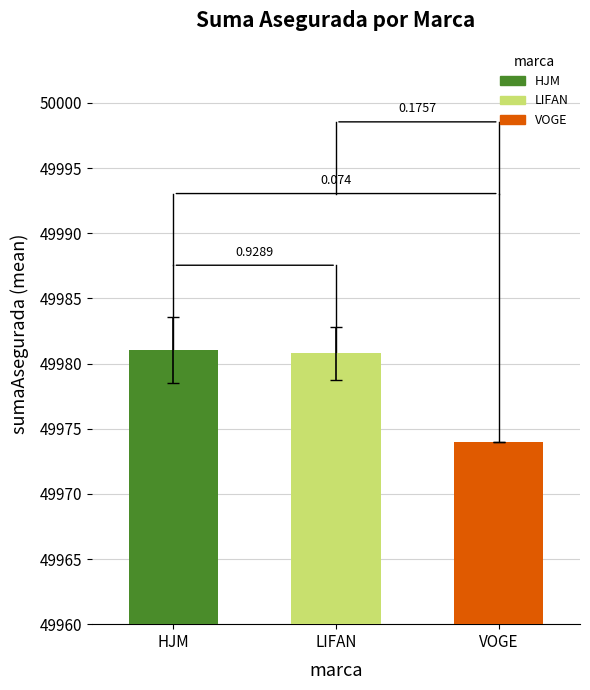

Which label corresponds to the smallest value in the chart?

VOGE